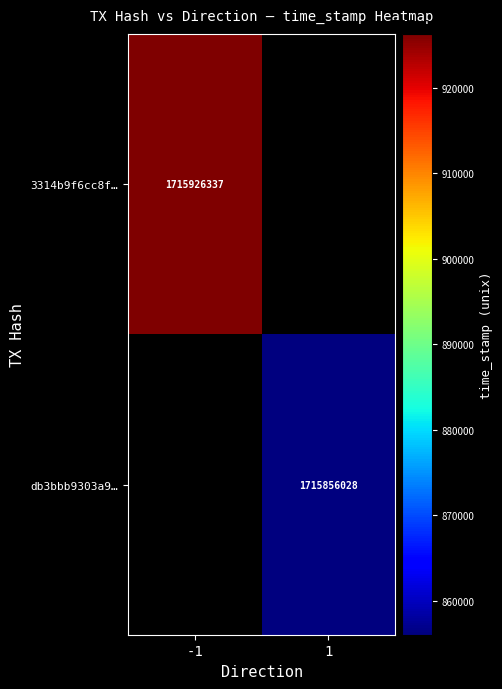

The 3314b9f6cc8f… series shows 1715926337 at -1. True or false?

True